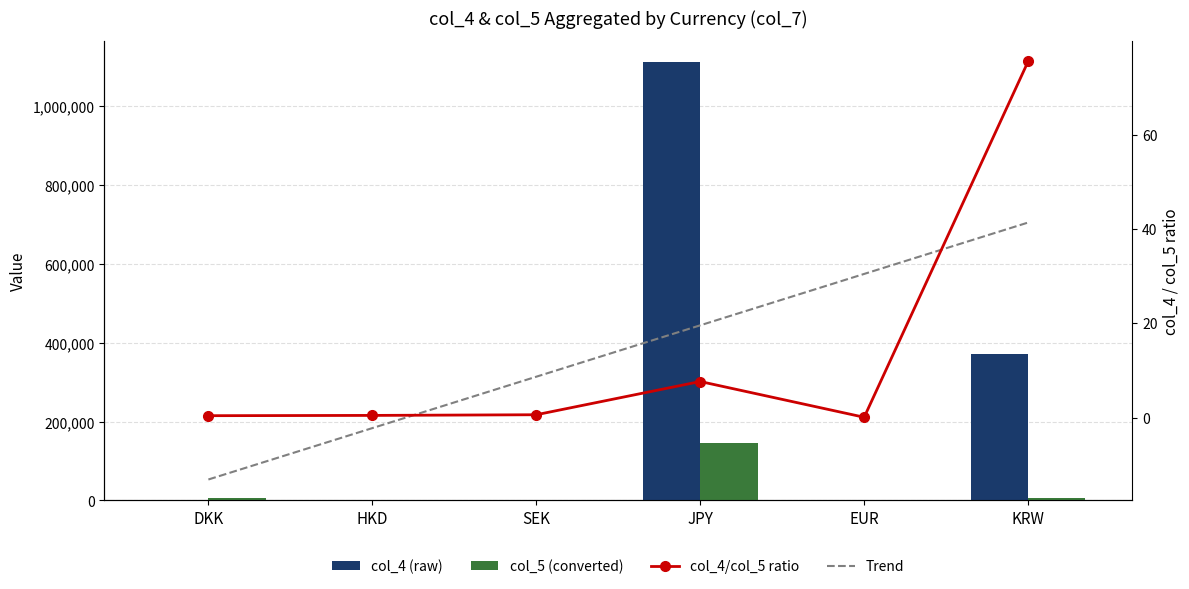

What is the label of the 2nd bar from the left?

HKD